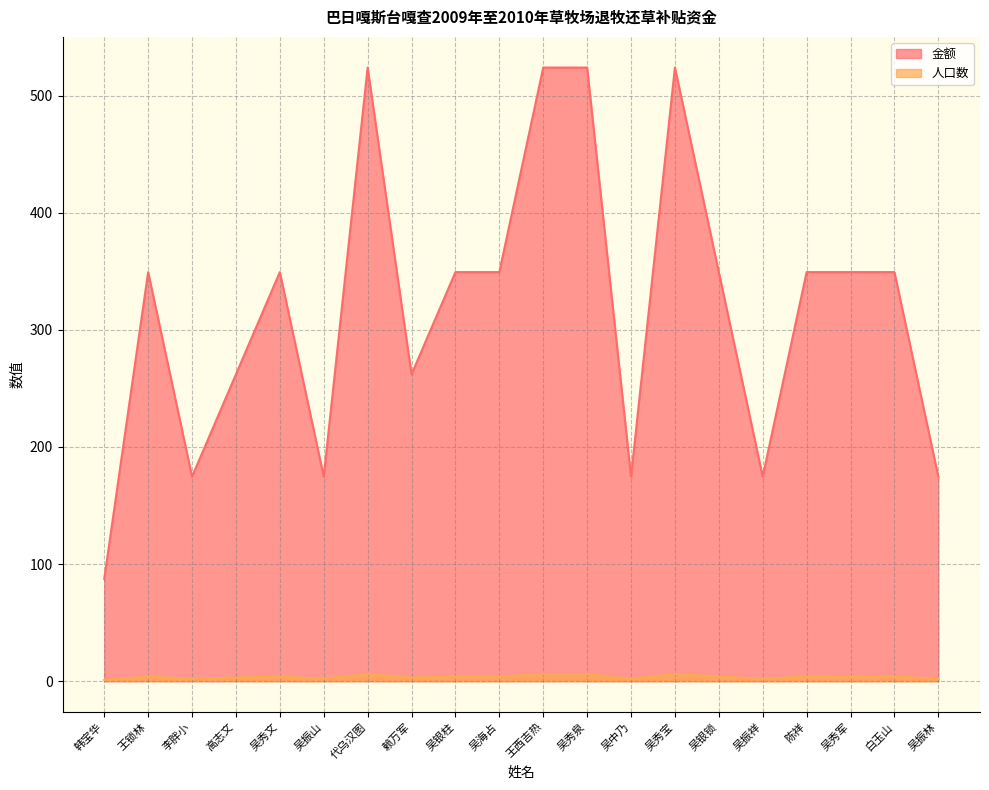

What is the label of the 13th point from the left?

吴中乃